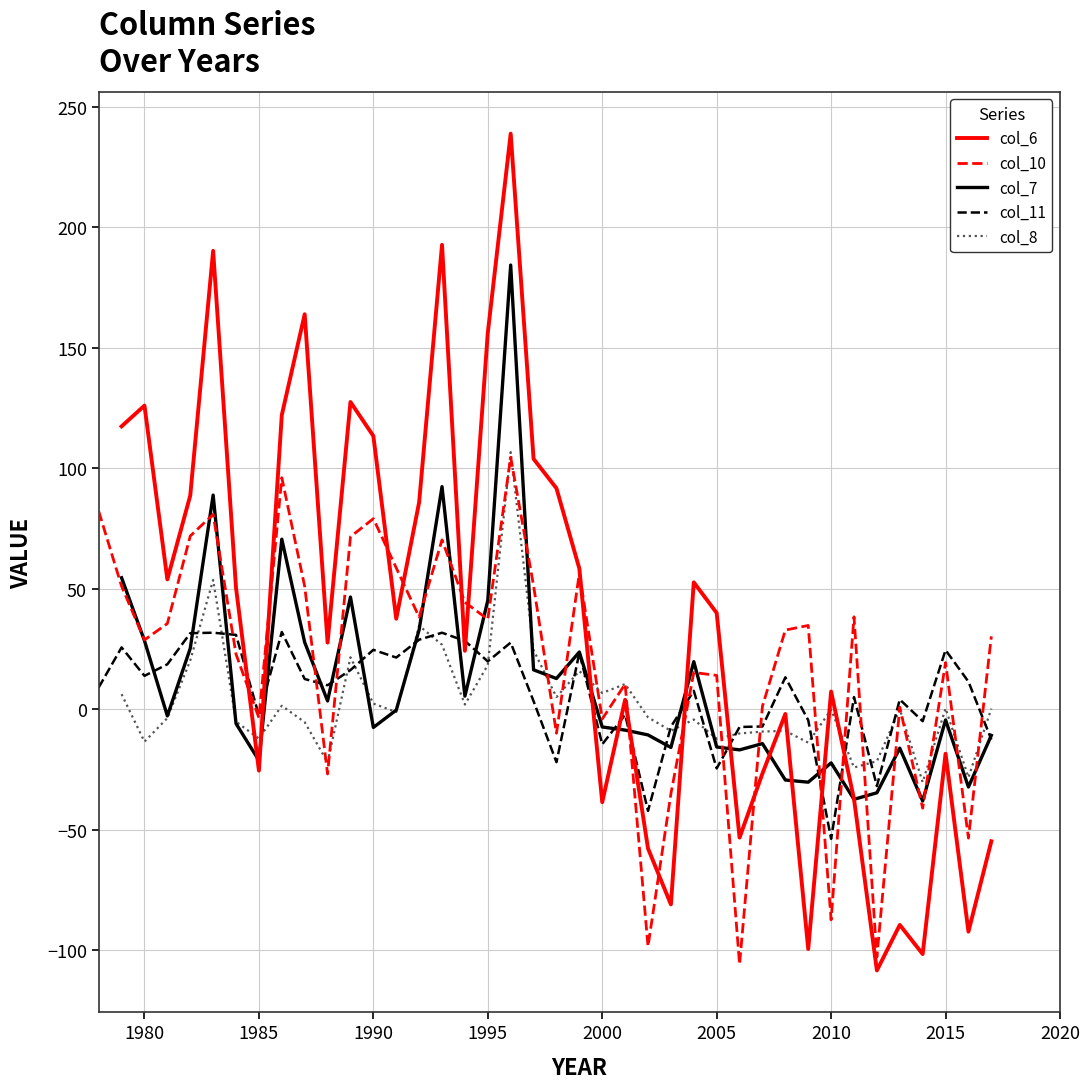

What is the highest value of the col_11 series?

32.1